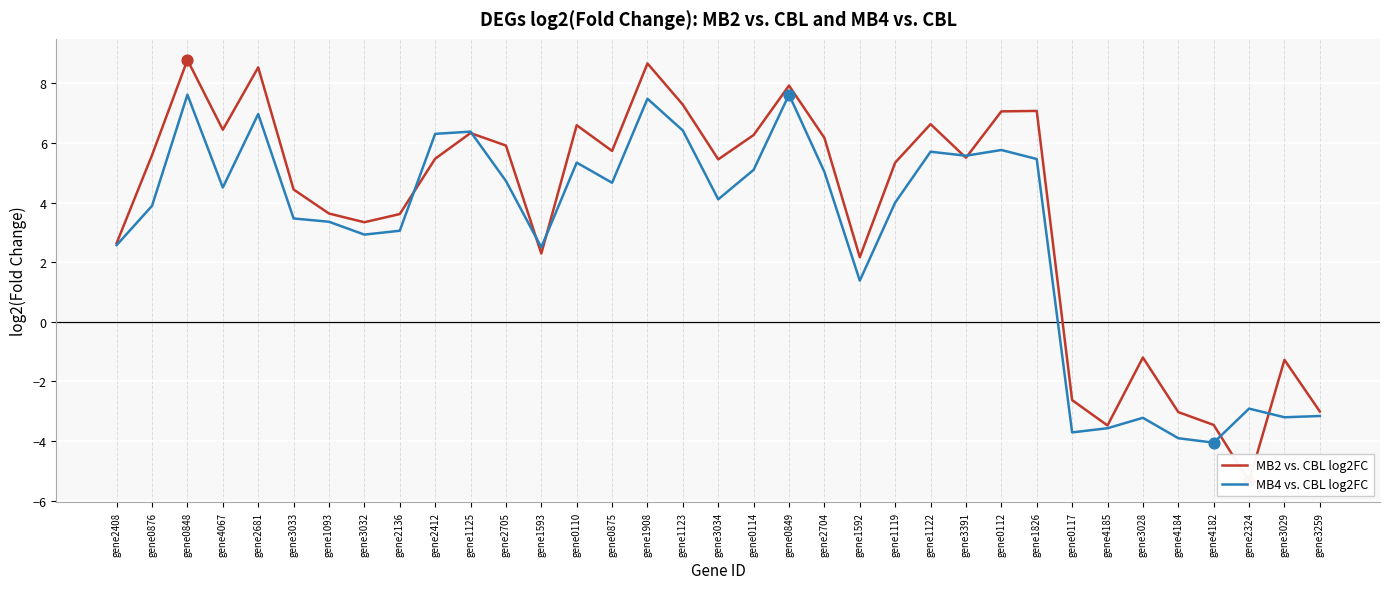

Which series contains the lowest Y value?

MB2 vs. CBL log2FC